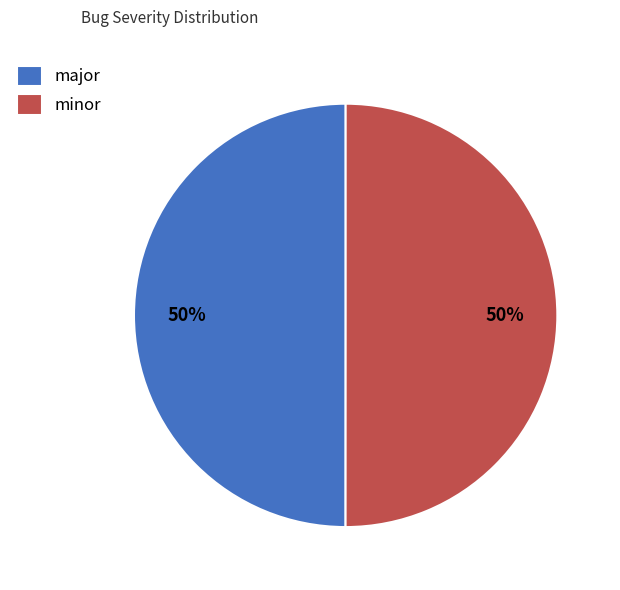

True or false: minor accounts for 50% of the total.

True